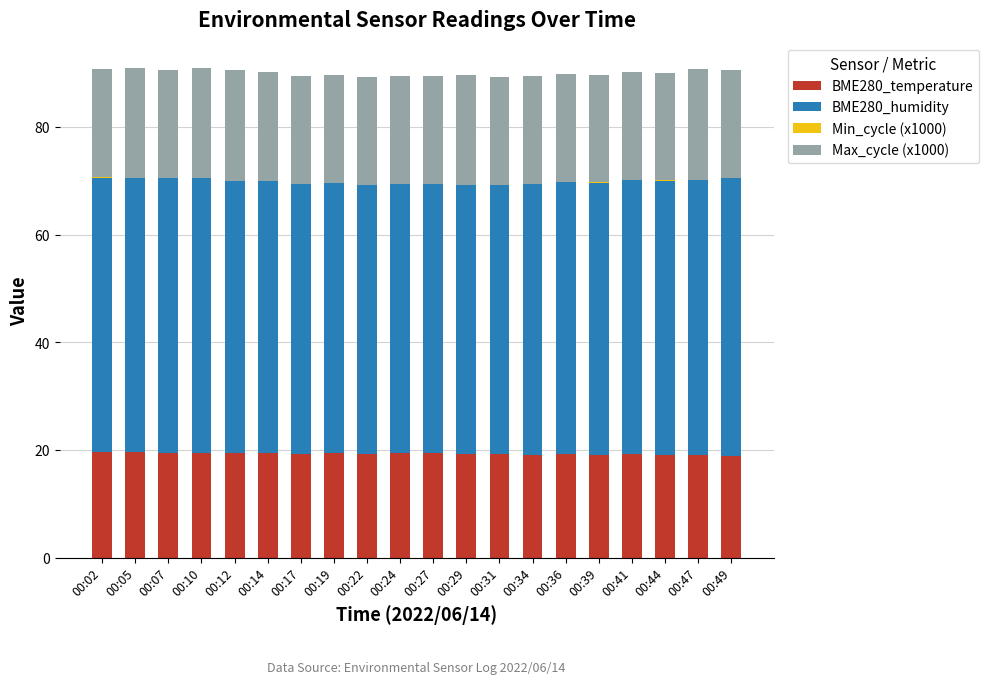

Is it true that BME280_temperature equals 19.4 at 00:14?

True